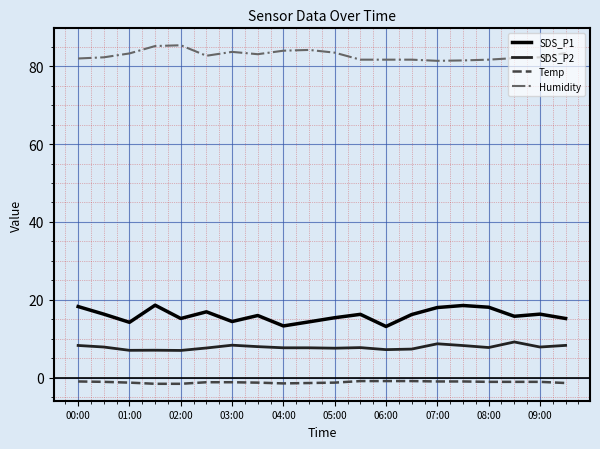

What is the lowest value of the SDS_P2 series?

7.0